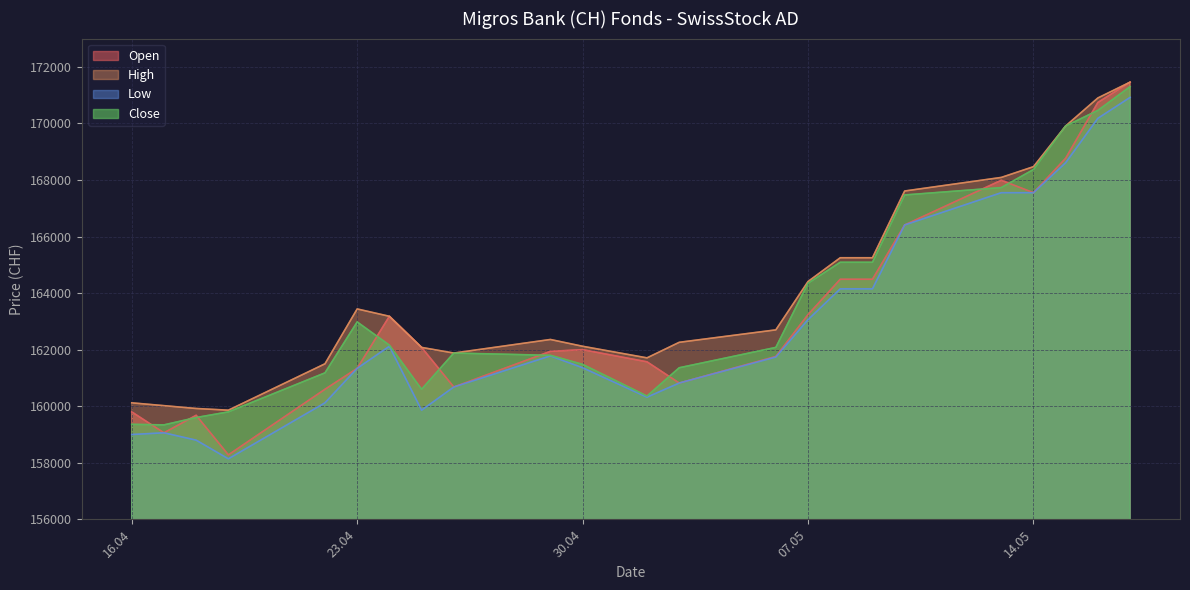

The value of Low at 30.04 is 161360. True or false?

True